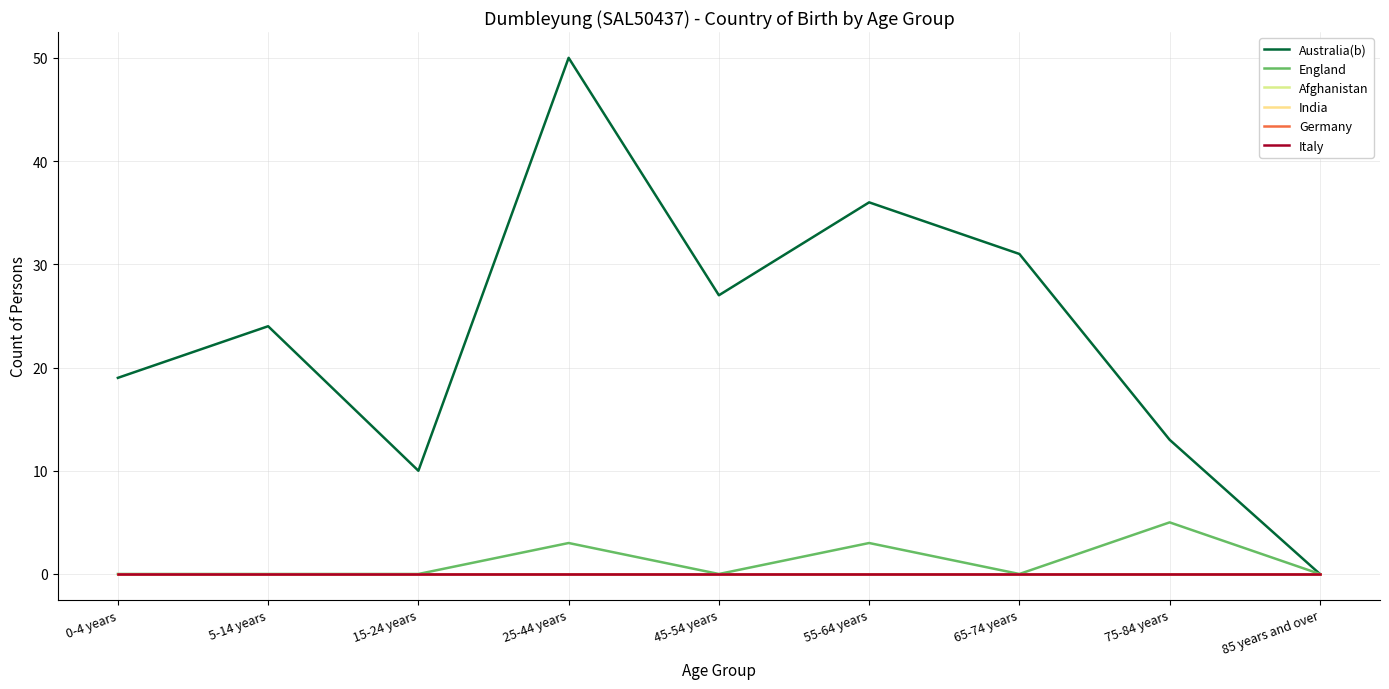

Does the chart have visible grid lines?

Yes